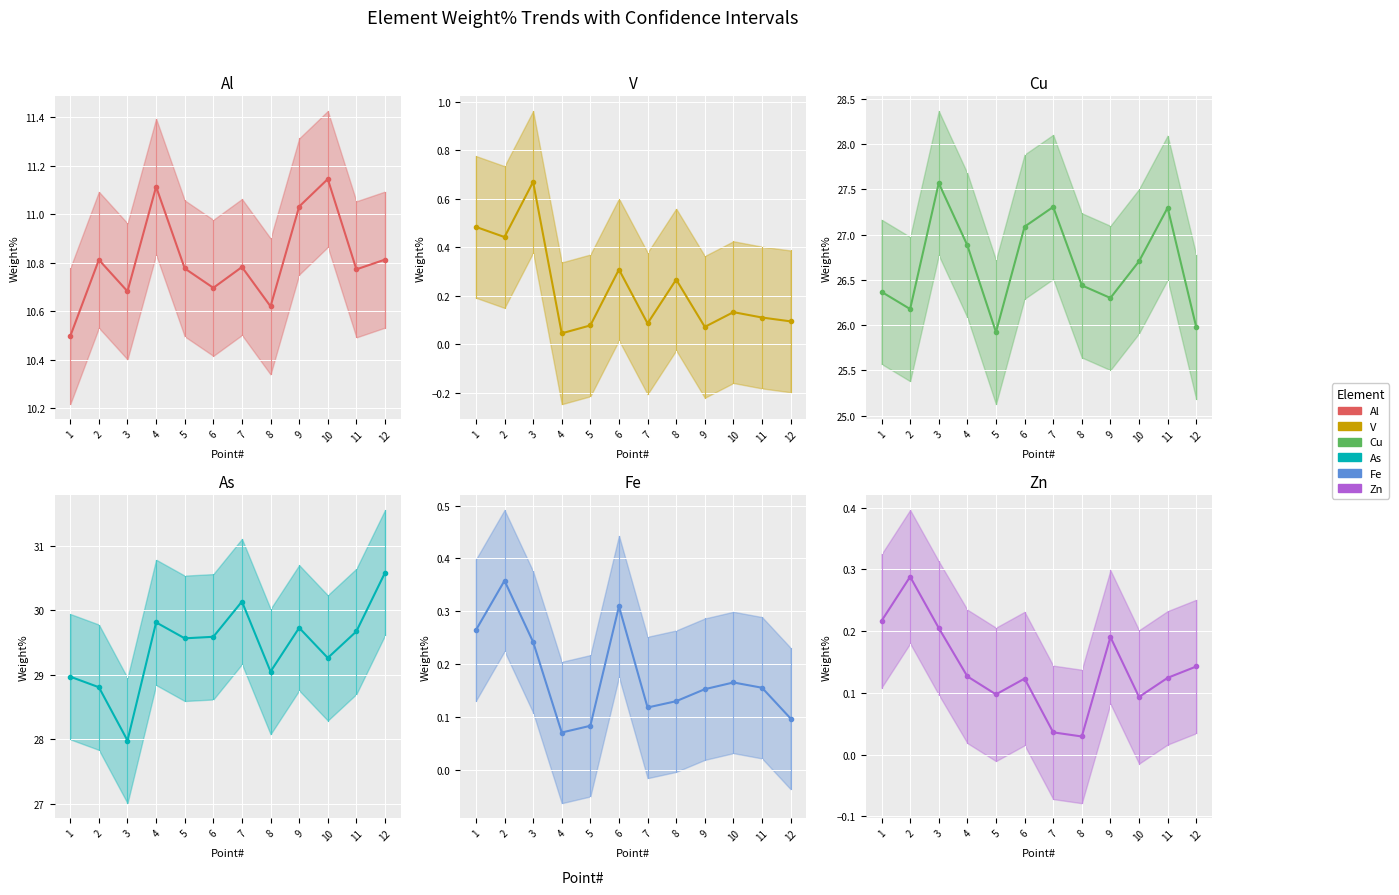

Reading left to right, extract all data points from this chart.

Al mean: 1=10.5	2=10.8	3=10.7	4=11.1	5=10.8	6=10.7	7=10.8	8=10.6	9=11.0	10=11.1	11=10.8	12=10.8
V mean: 1=0.5	2=0.4	3=0.7	4=0.0	5=0.1	6=0.3	7=0.1	8=0.3	9=0.1	10=0.1	11=0.1	12=0.1
Cu mean: 1=26.4	2=26.2	3=27.6	4=26.9	5=25.9	6=27.1	7=27.3	8=26.4	9=26.3	10=26.7	11=27.3	12=26.0
As mean: 1=29.0	2=28.8	3=28.0	4=29.8	5=29.6	6=29.6	7=30.1	8=29.1	9=29.7	10=29.3	11=29.7	12=30.6
Fe mean: 1=0.3	2=0.4	3=0.2	4=0.1	5=0.1	6=0.3	7=0.1	8=0.1	9=0.2	10=0.2	11=0.2	12=0.1
Zn mean: 1=0.2	2=0.3	3=0.2	4=0.1	5=0.1	6=0.1	7=0.0	8=0.0	9=0.2	10=0.1	11=0.1	12=0.1